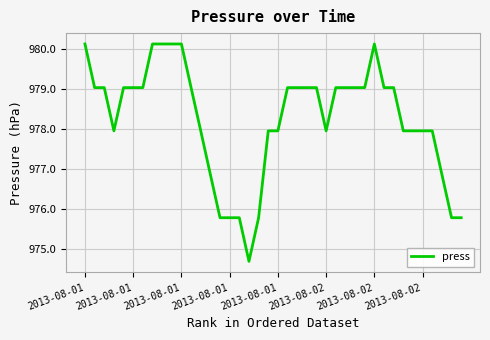

What is the difference between the maximum and minimum values?

5.4